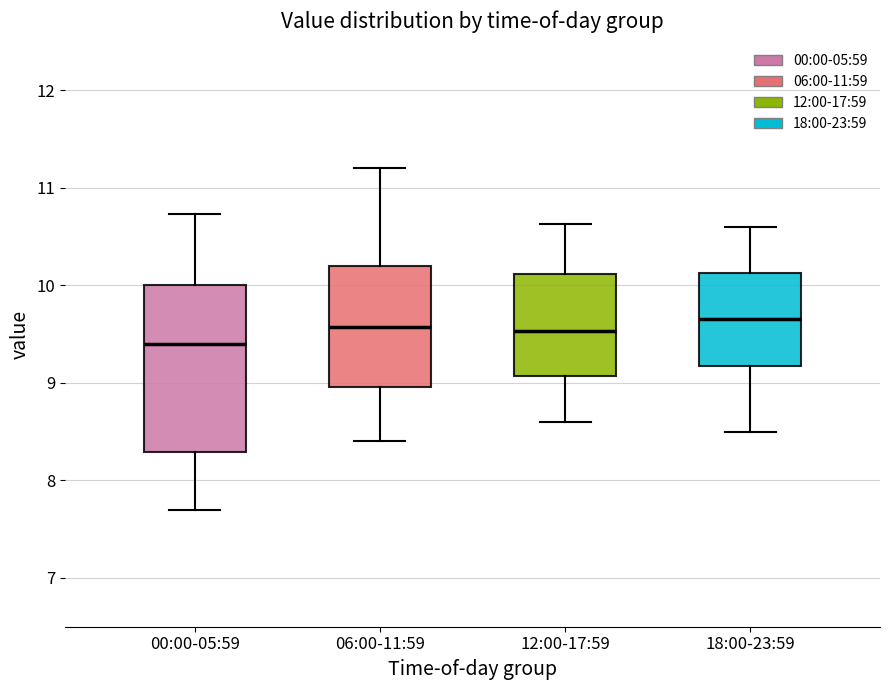

Reading left to right, transcribe this box plot: for each box, give where its median line is, the range the box spans, and where its two whiskers end, as read against the y-axis. The values are not printed on the chart, so give them approximately, as read against the axis.

00:00-05:59: median 9.4, box 8.3 to 10.0, whiskers 7.7 to 10.7
06:00-11:59: median 9.6, box 9.0 to 10.2, whiskers 8.4 to 11.2
12:00-17:59: median 9.5, box 9.1 to 10.1, whiskers 8.6 to 10.6
18:00-23:59: median 9.7, box 9.2 to 10.1, whiskers 8.5 to 10.6